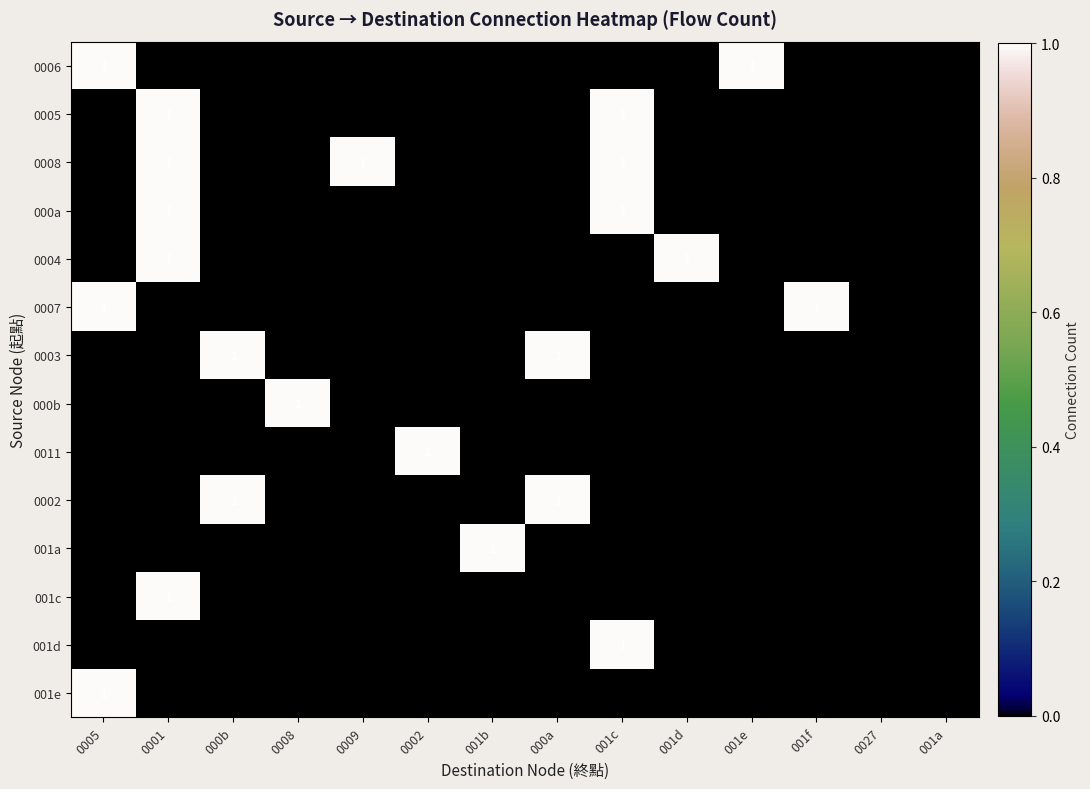

Rank the series by their maximum value, from highest to lowest.

0006, 0005, 0008, 000a, 0004, 0007, 0003, 000b, 0011, 0002, 001a, 001c, 001d, 001e